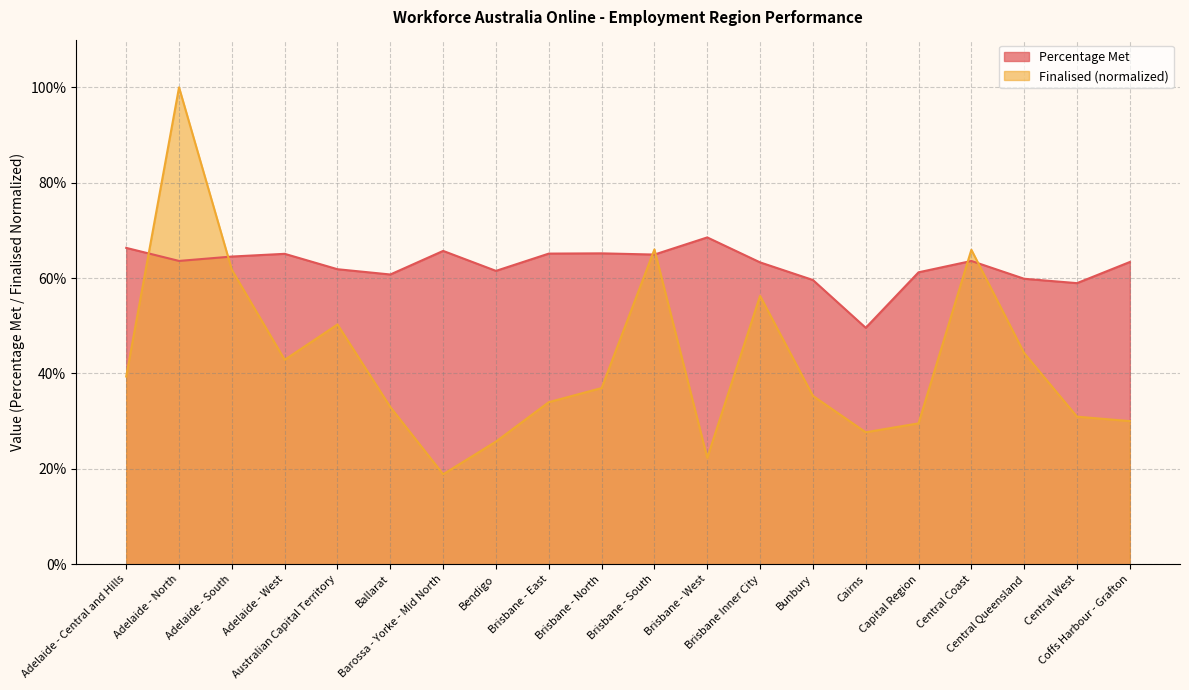

Reading left to right, list all the values displayed in this chart.

Percentage Met: Adelaide - Central and Hills=0.7	Adelaide - North=0.6	Adelaide - South=0.6	Adelaide - West=0.7	Australian Capital Territory=0.6	Ballarat=0.6	Barossa - Yorke - Mid North=0.7	Bendigo=0.6	Brisbane - East=0.7	Brisbane - North=0.7	Brisbane - South=0.6	Brisbane - West=0.7	Brisbane Inner City=0.6	Bunbury=0.6	Cairns=0.5	Capital Region=0.6	Central Coast=0.6	Central Queensland=0.6	Central West=0.6	Coffs Harbour - Grafton=0.6
Finalised: Adelaide - Central and Hills=0.4	Adelaide - North=1.0	Adelaide - South=0.6	Adelaide - West=0.4	Australian Capital Territory=0.5	Ballarat=0.3	Barossa - Yorke - Mid North=0.2	Bendigo=0.3	Brisbane - East=0.3	Brisbane - North=0.4	Brisbane - South=0.7	Brisbane - West=0.2	Brisbane Inner City=0.6	Bunbury=0.4	Cairns=0.3	Capital Region=0.3	Central Coast=0.7	Central Queensland=0.4	Central West=0.3	Coffs Harbour - Grafton=0.3